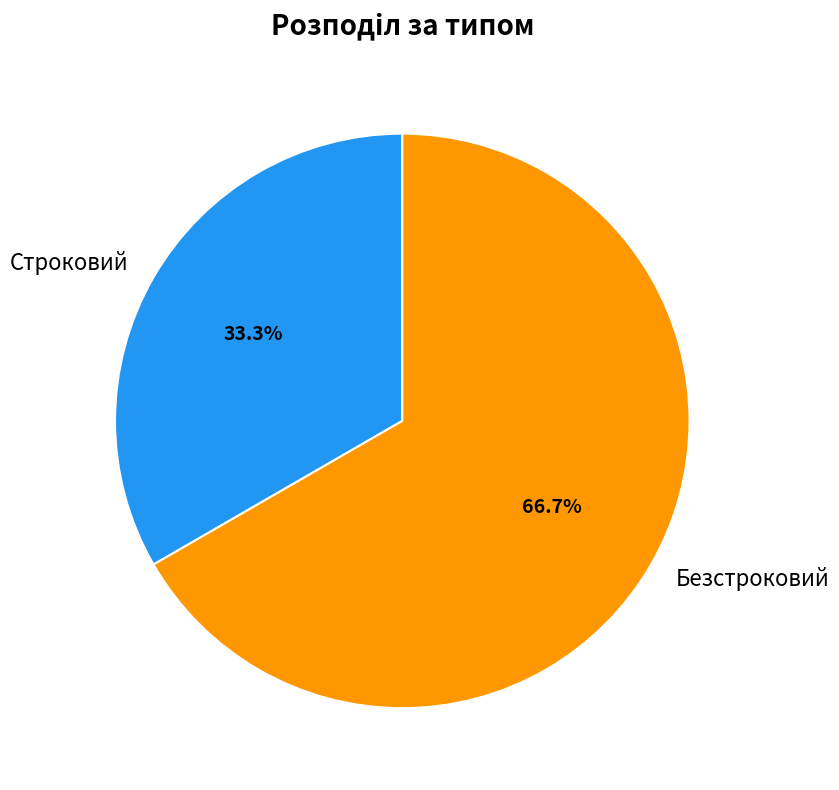

True or false: Безстроковий accounts for 53% of the total.

False